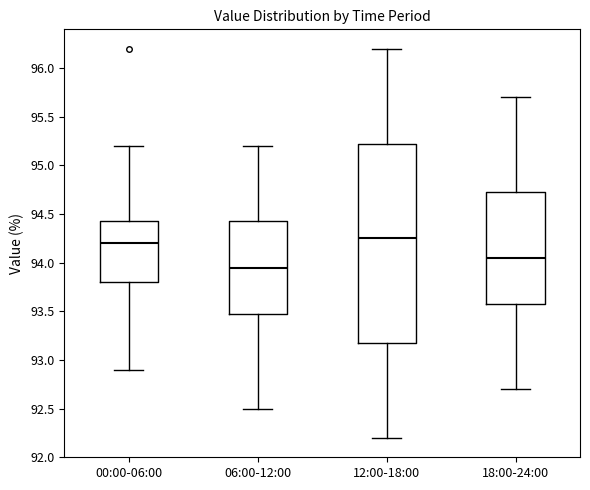

Reading left to right, read every box against the y-axis: the position of its median line, the range the box covers, and the ends of its whiskers. The values are not printed on the chart, so give them approximately, as read against the axis.

00:00-06:00: median 94.20, box 93.80 to 94.45, whiskers 92.90 to 95.20
06:00-12:00: median 93.95, box 93.50 to 94.45, whiskers 92.50 to 95.20
12:00-18:00: median 94.25, box 93.20 to 95.25, whiskers 92.20 to 96.20
18:00-24:00: median 94.05, box 93.60 to 94.75, whiskers 92.70 to 95.70